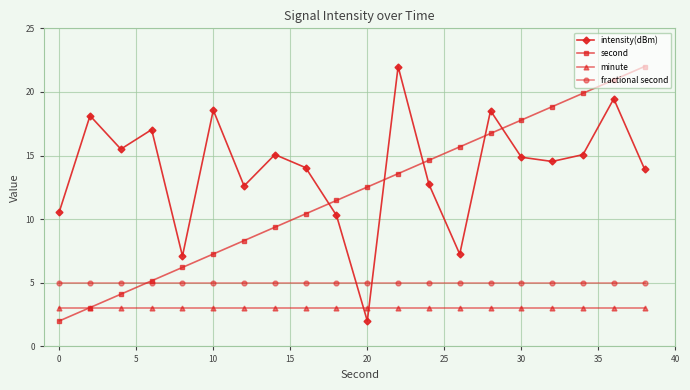

Which series has the largest total across all categories?

intensity(dBm)